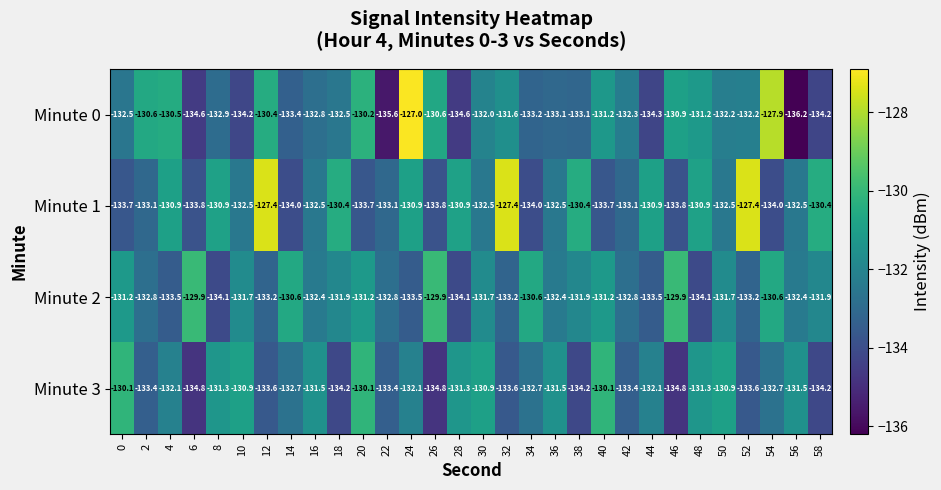

True or false: Minute 3 has a value of -133.4 at 2.

True